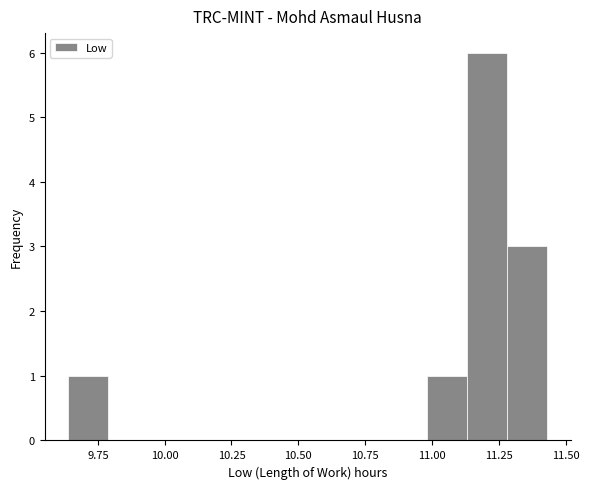

Read against the x-axis, roughly where is the centre of the tallest bar?

11.20